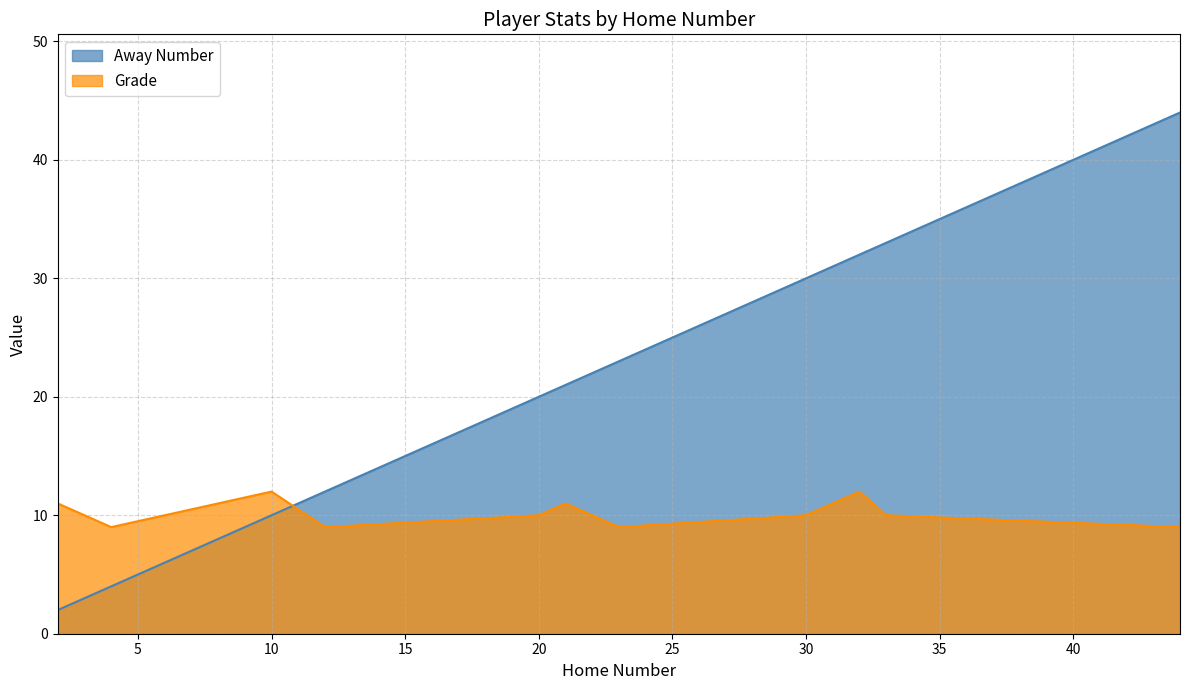

At how many categories does at least one series exceed 7?

11